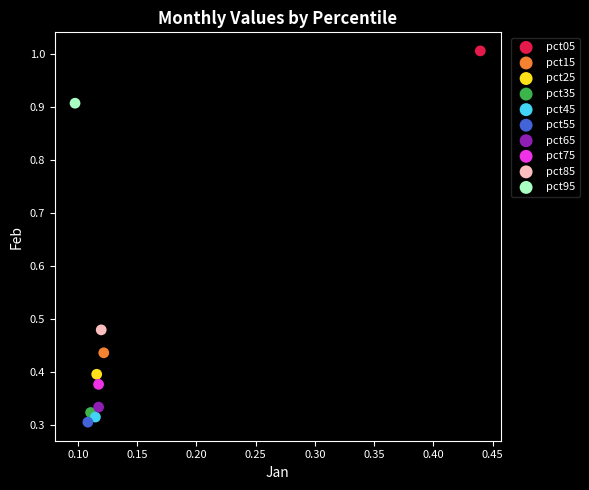

What are all the series names shown in the legend?

pct05, pct15, pct25, pct35, pct45, pct55, pct65, pct75, pct85, pct95